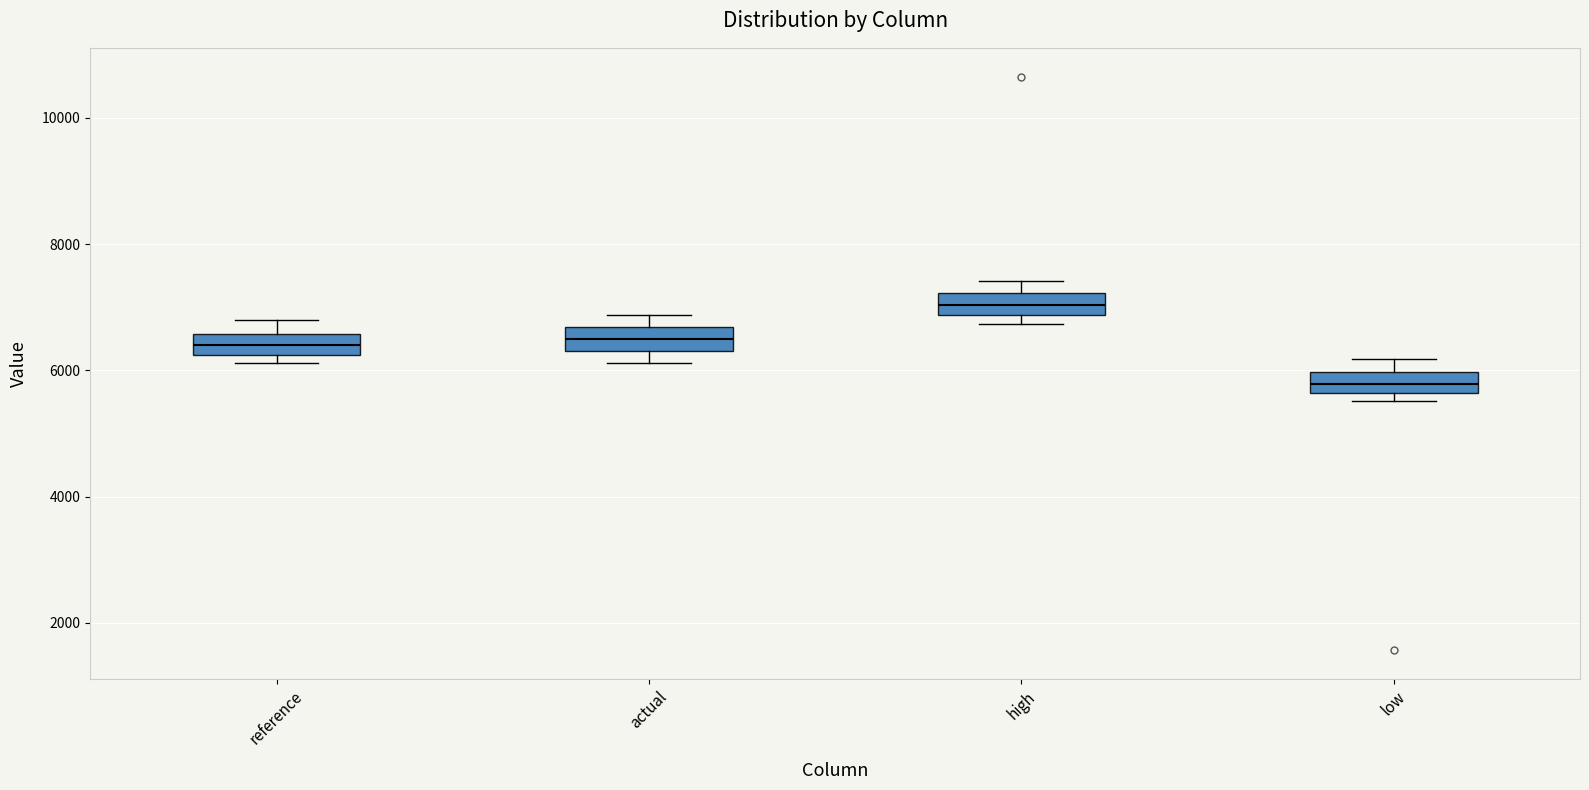

Reading left to right, read every box against the y-axis: the position of its median line, the range the box covers, and the ends of its whiskers. The values are not printed on the chart, so give them approximately, as read against the axis.

reference: median 6400, box 6200 to 6600, whiskers 6200 (just below the box's lower edge) to 6800
actual: median 6400 (inside the box), box 6400 to 6600, whiskers 6200 to 6800
high: median 7000, box 6800 to 7200, whiskers 6800 (just below the box's lower edge) to 7400
low: median 5800, box 5600 to 6000, whiskers 5600 (just below the box's lower edge) to 6200